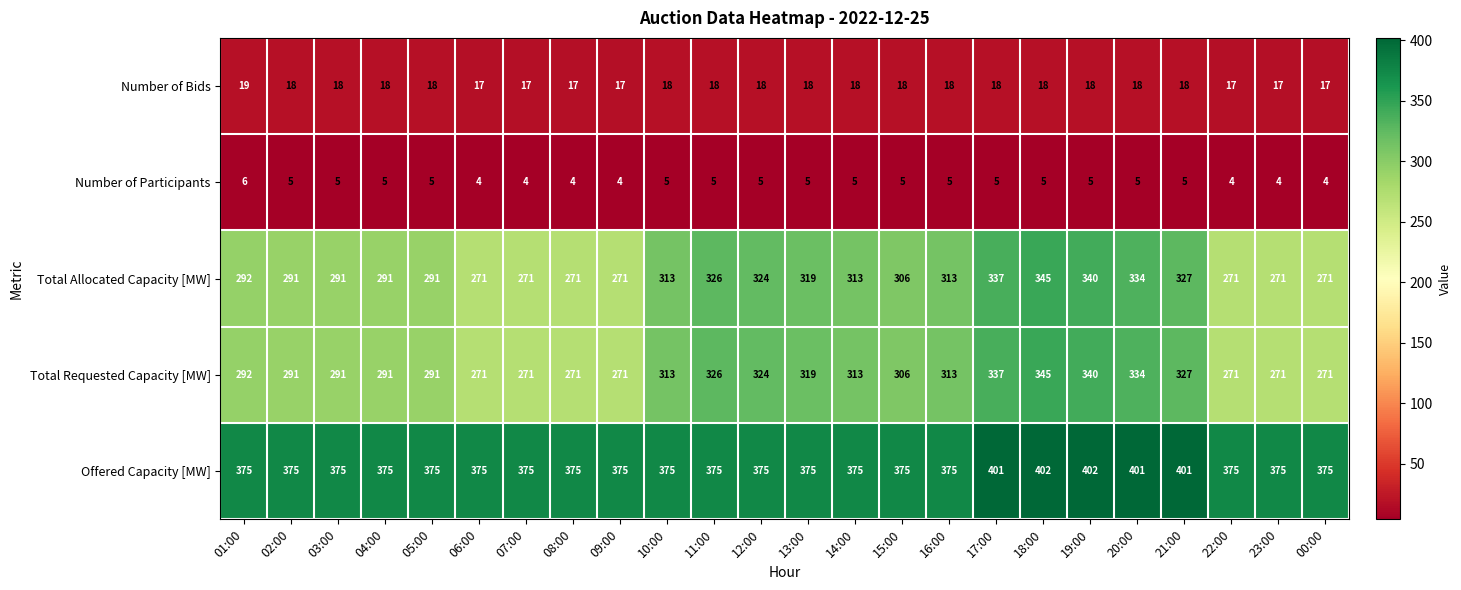

What is the maximum value shown in the chart?

402